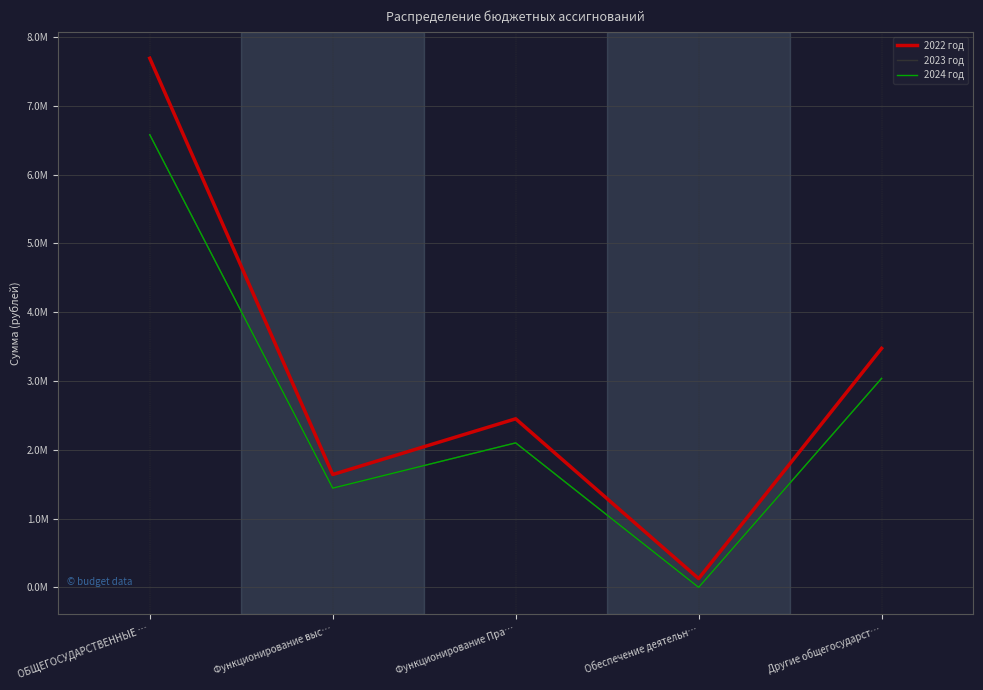

Does the chart display data point markers on the line(s)?

No